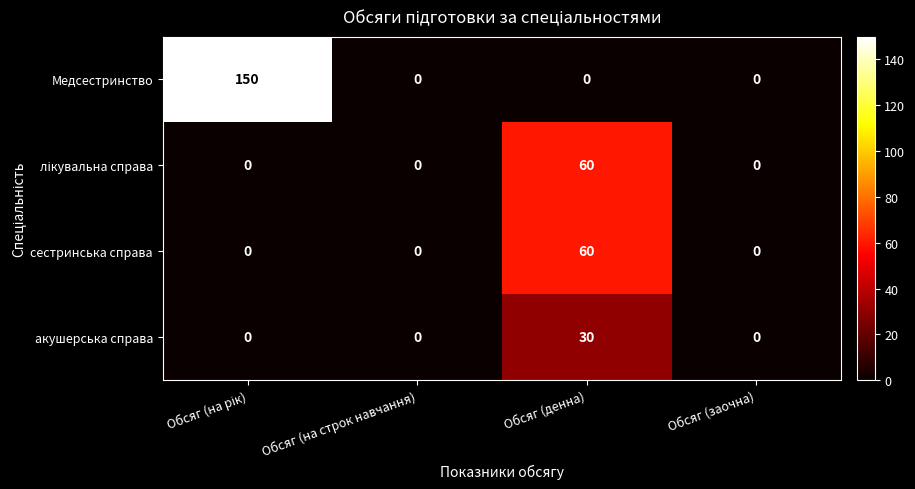

What is the difference between the maximum and minimum values in the Медсестринство series?

150